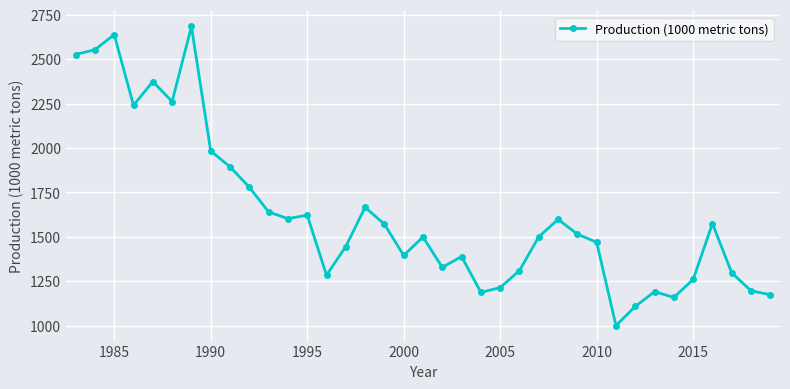

How many interior local valleys (lower than both neighbors) does the data have?

9